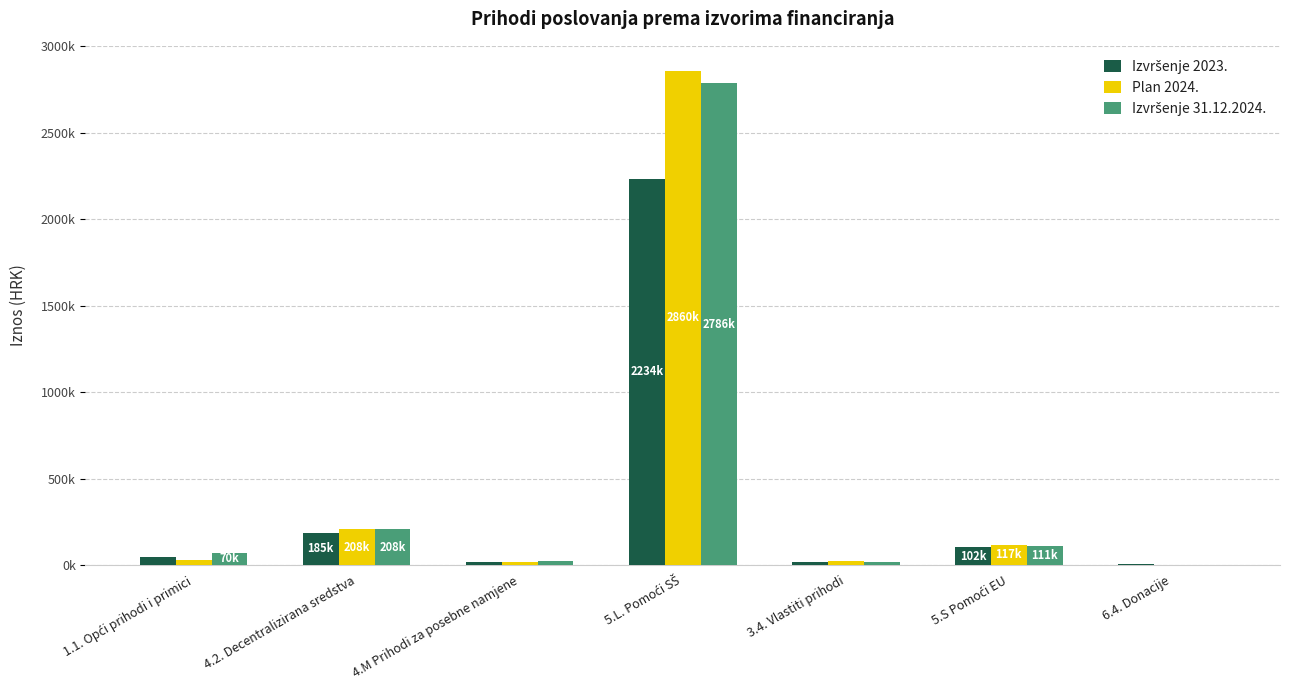

Are the bars horizontal?

No